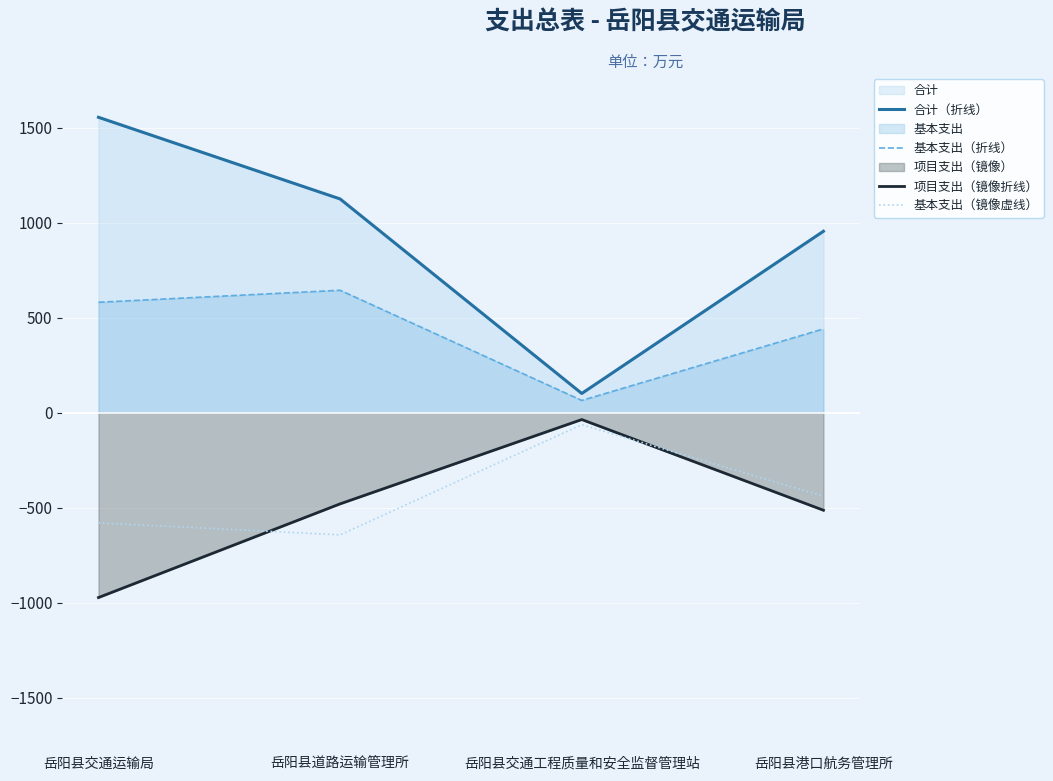

What is the difference between the 基本支出（折线） values at 岳阳县交通运输局 and 岳阳县道路运输管理所?

63.2